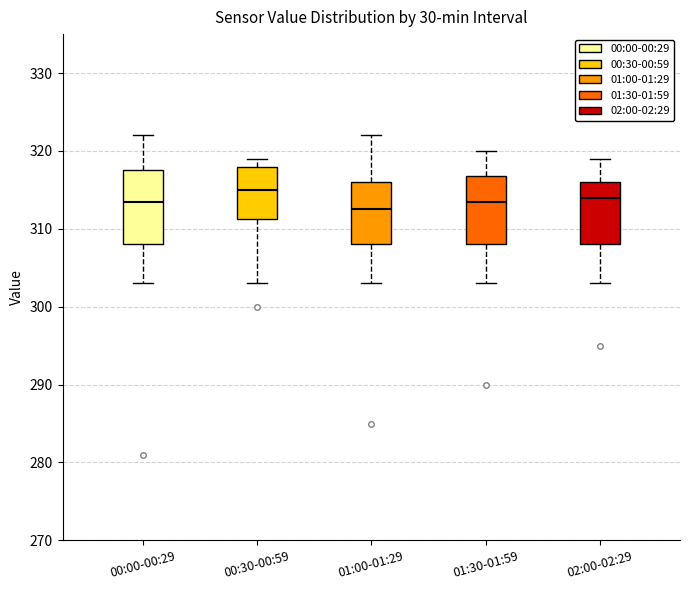

Which box has the lowest median line?

01:00-01:29